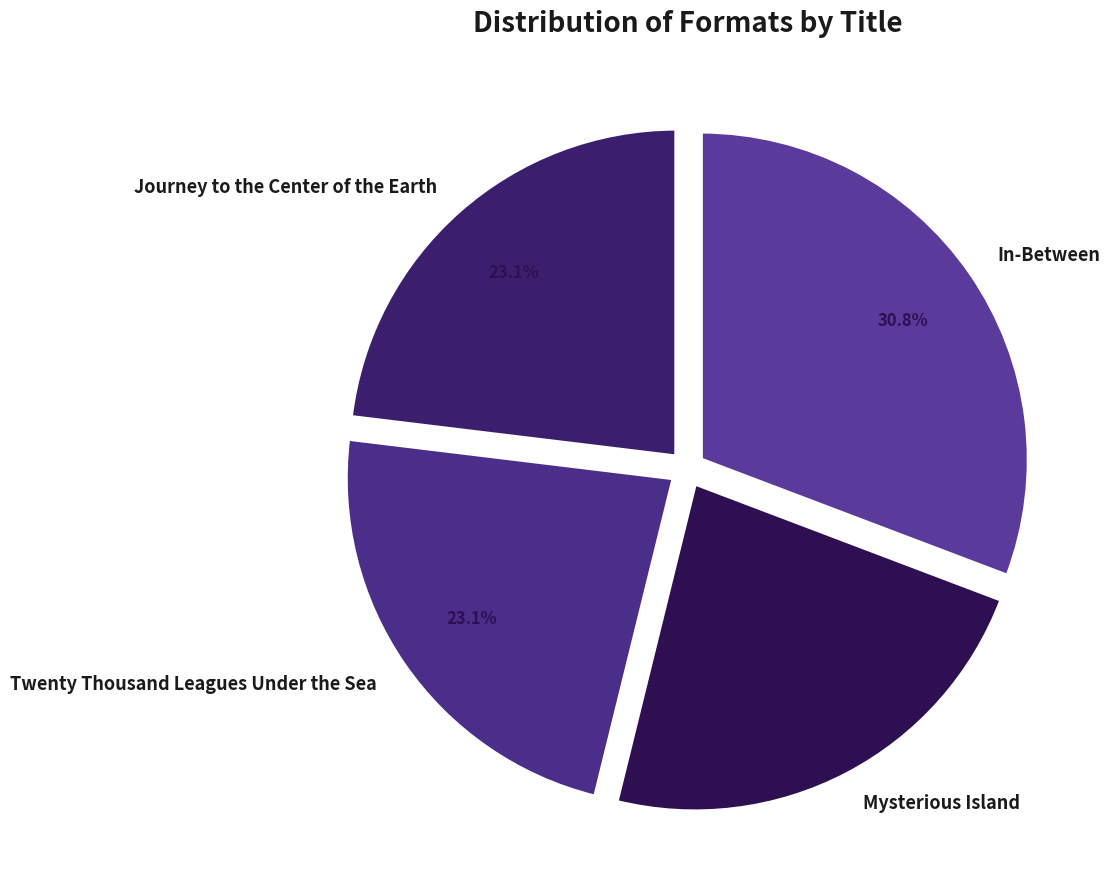

What is the total percentage of Mysterious Island and Twenty Thousand Leagues Under the Sea?

46.2%